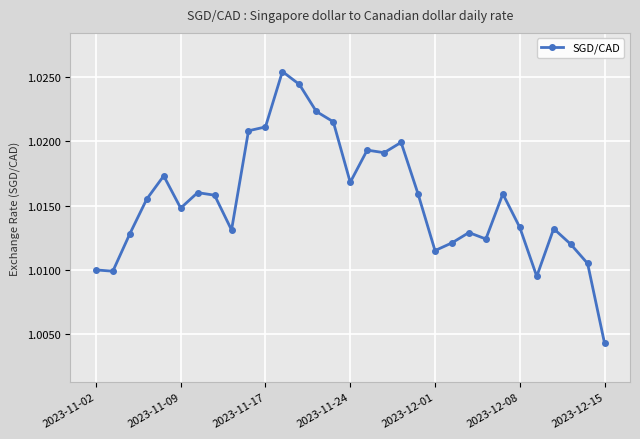

Count the values in the range 1 to 2.

31